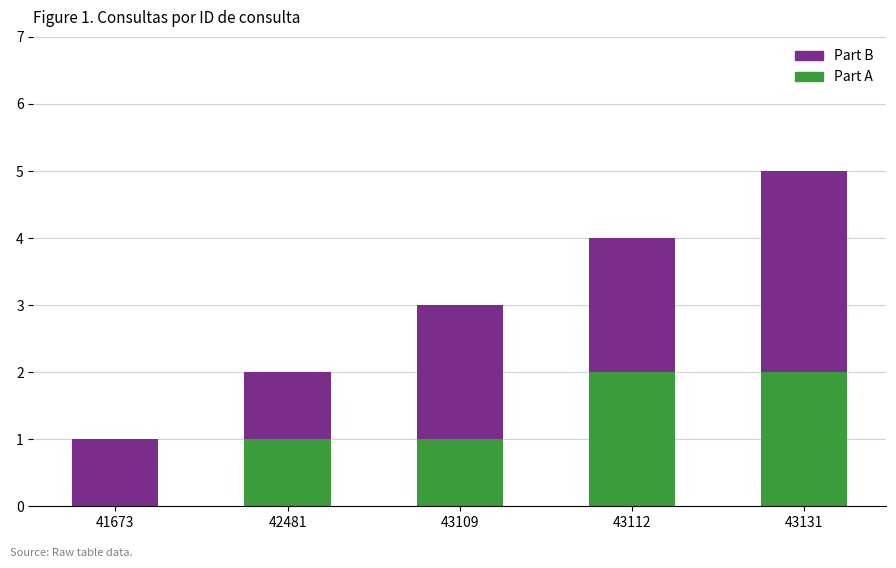

Is it true that Part A equals 3 at 43112?

False